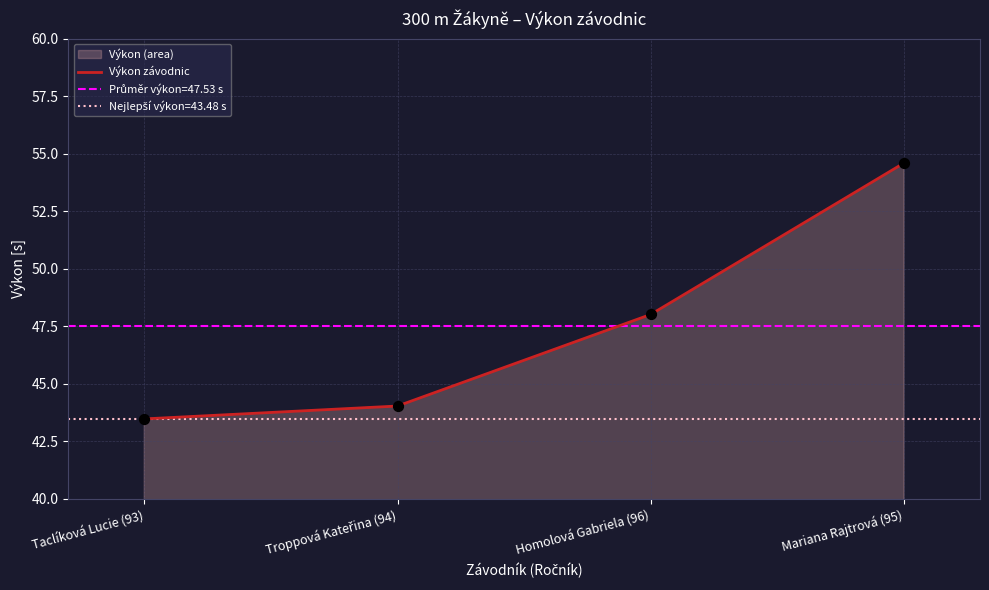

What is the change in value from Taclíková Lucie (93) to Troppová Kateřina (94)?

+0.6